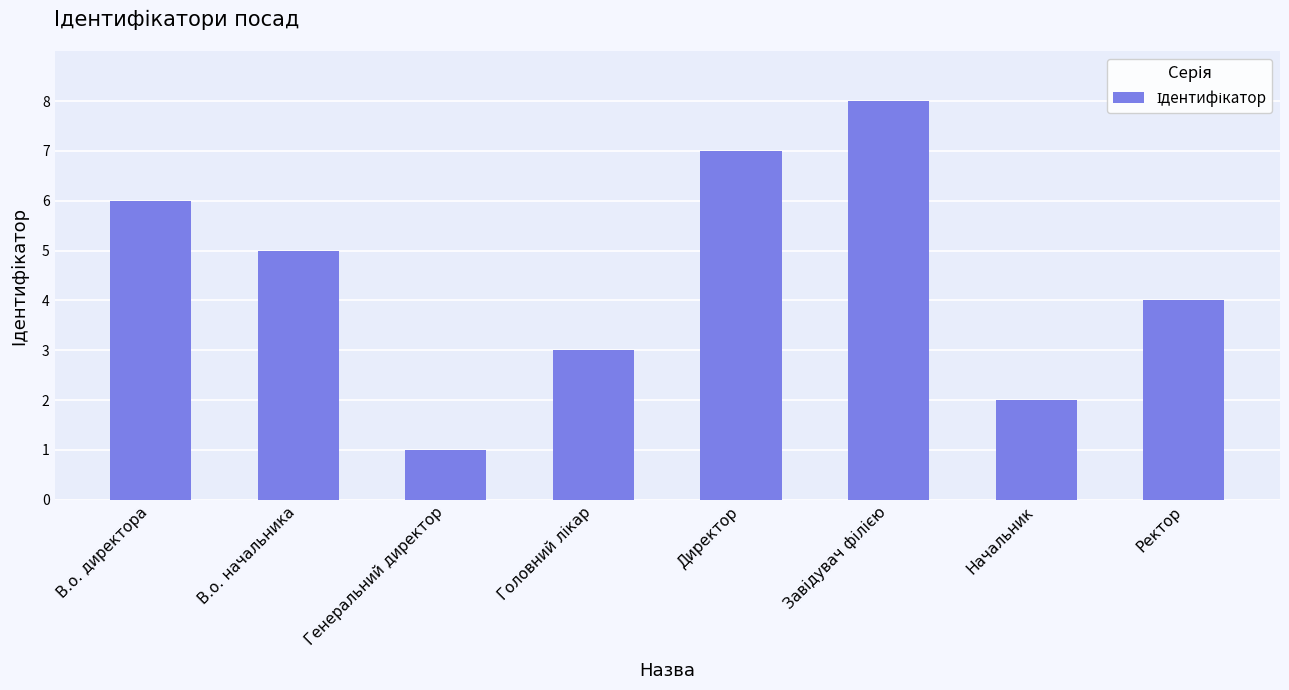

Between Генеральний директор and В.о. директора, which is larger?

В.о. директора